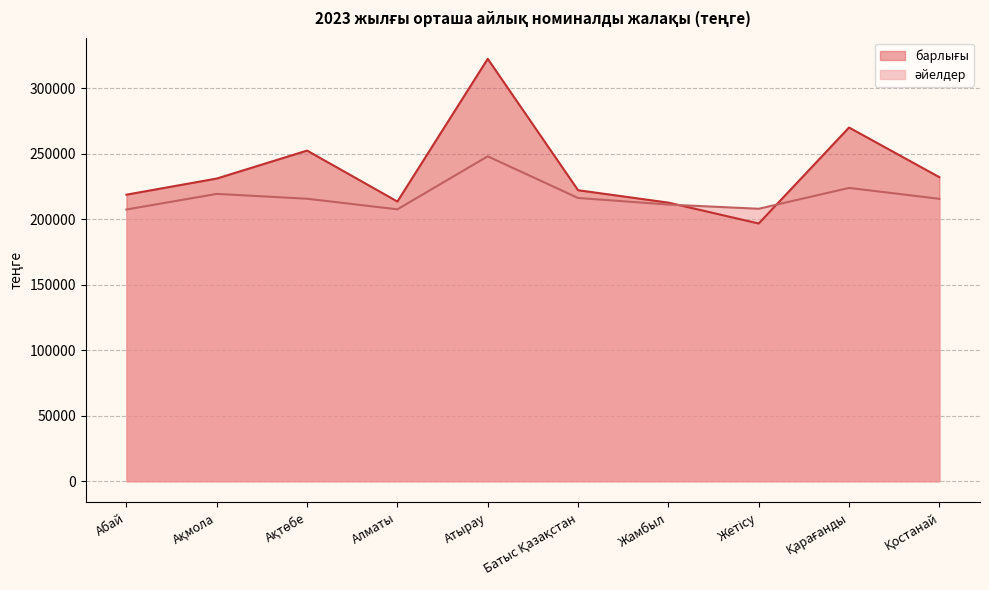

What is the spread (max minus min) of values at Қарағанды?

46094